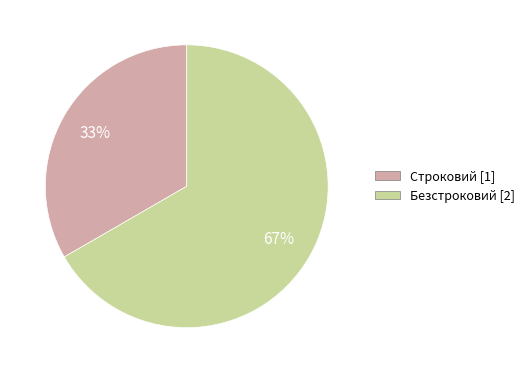

Is there a majority slice in this chart?

Yes